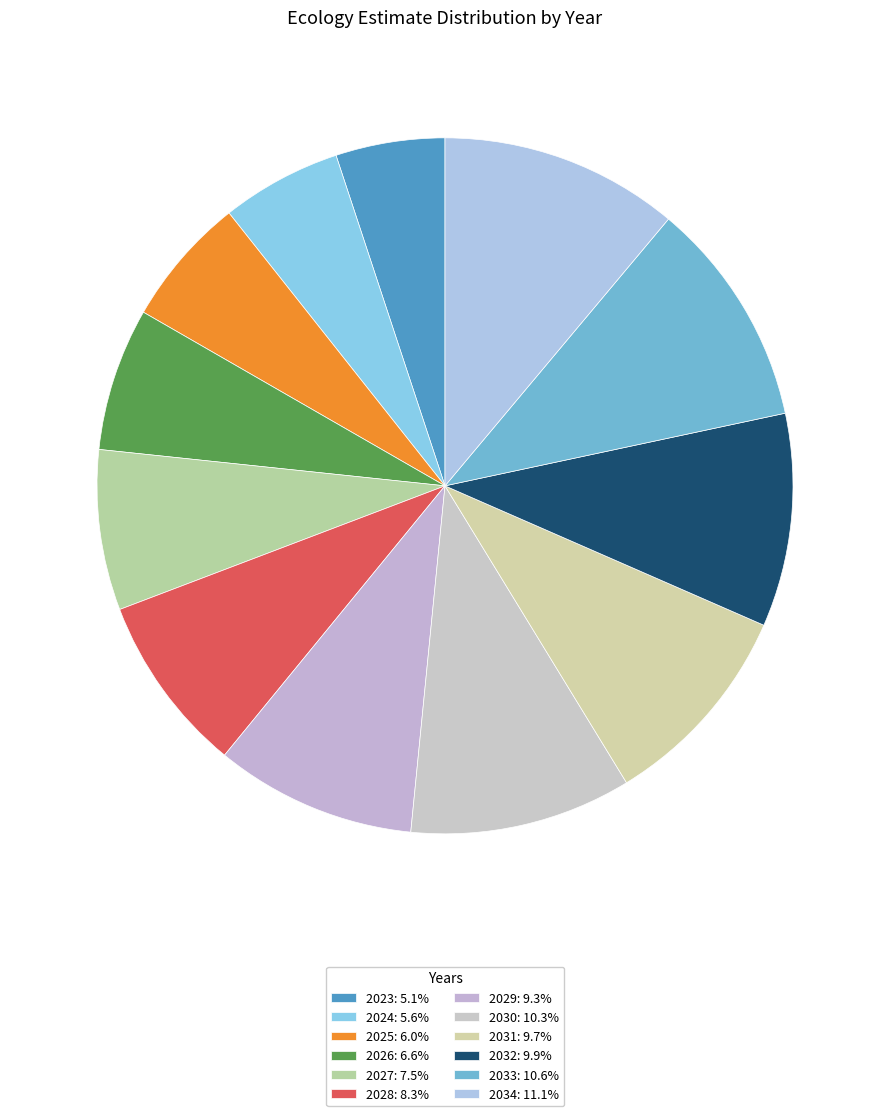

What percentage is the 2024 slice, to the nearest percent?

6%